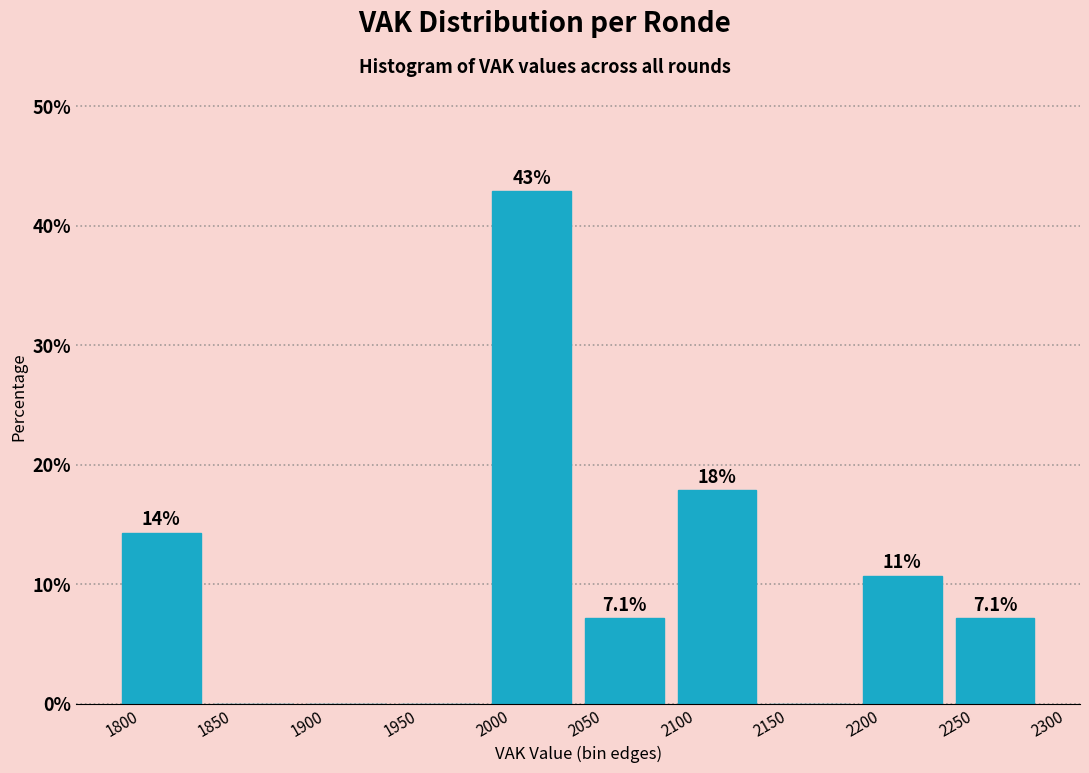

Over which range of the x-axis is the bar tallest?

2000 to 2050